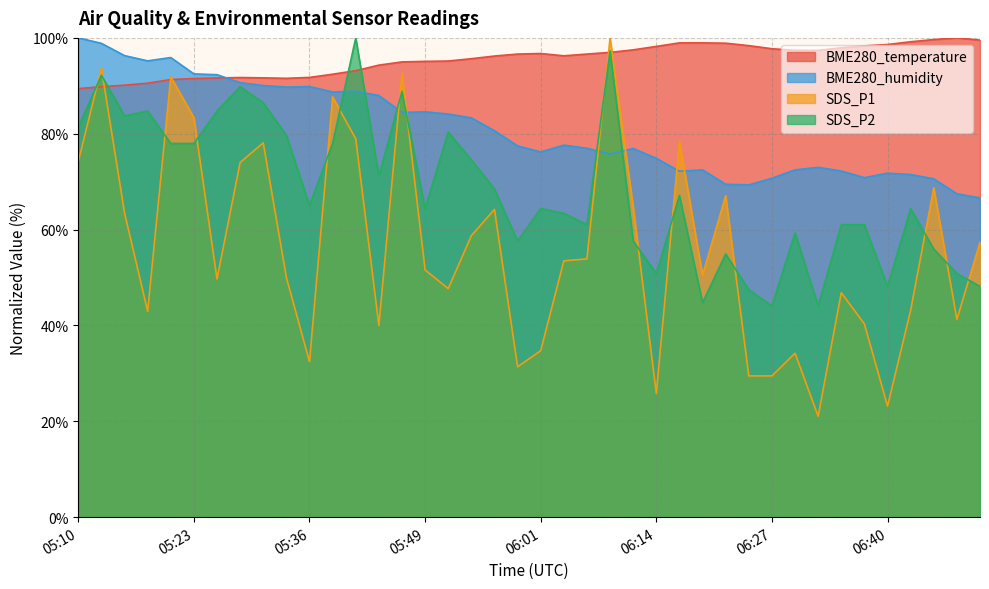

What is the sum of the SDS_P2 values at 06:47 and 05:15?

134.6